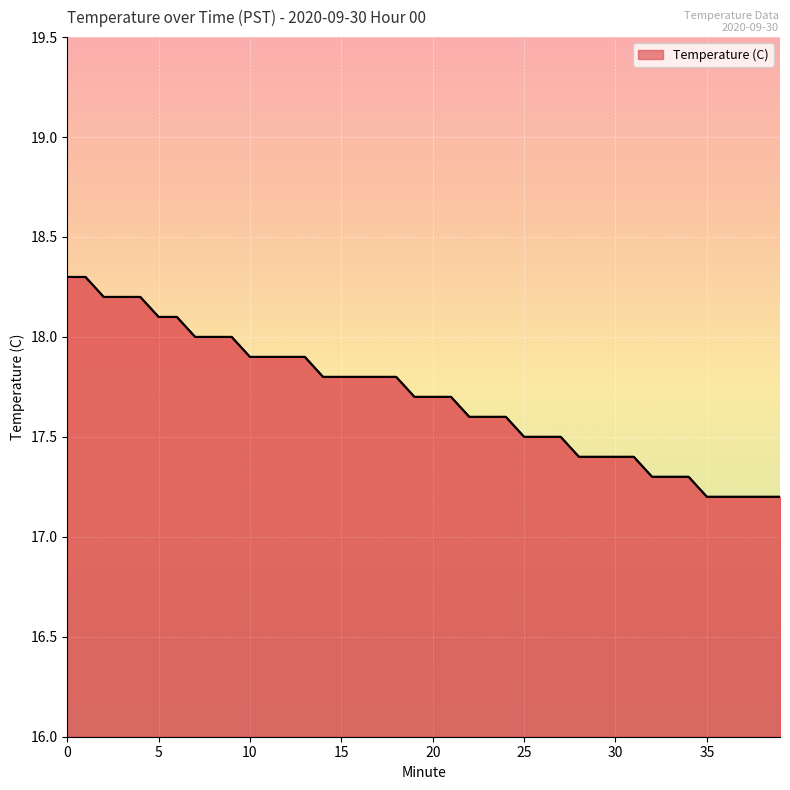

What is the maximum value shown in the chart?

18.3